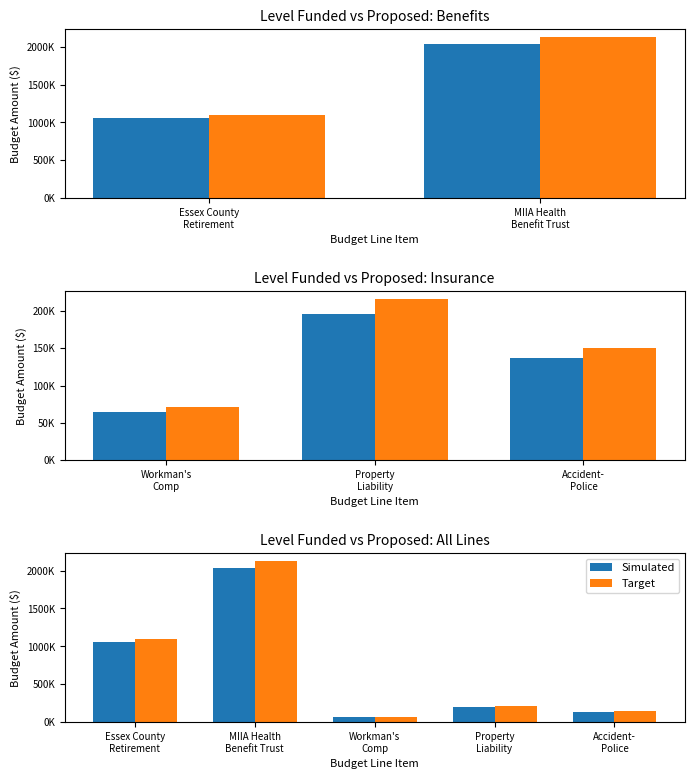

What is the difference between the highest and lowest values at MIIA Health
Benefit Trust?

86207